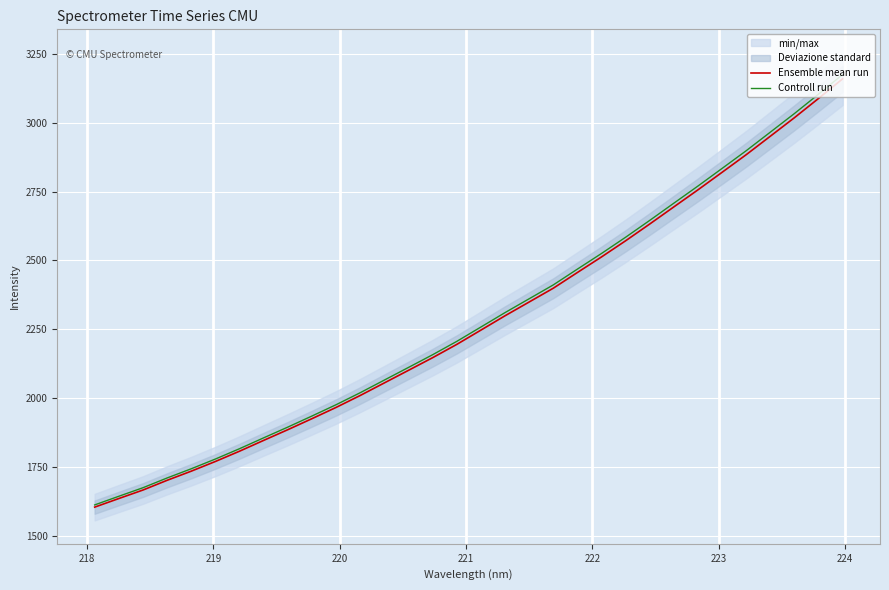

True or false: Ensemble mean run and Controll run intersect in this chart.

False